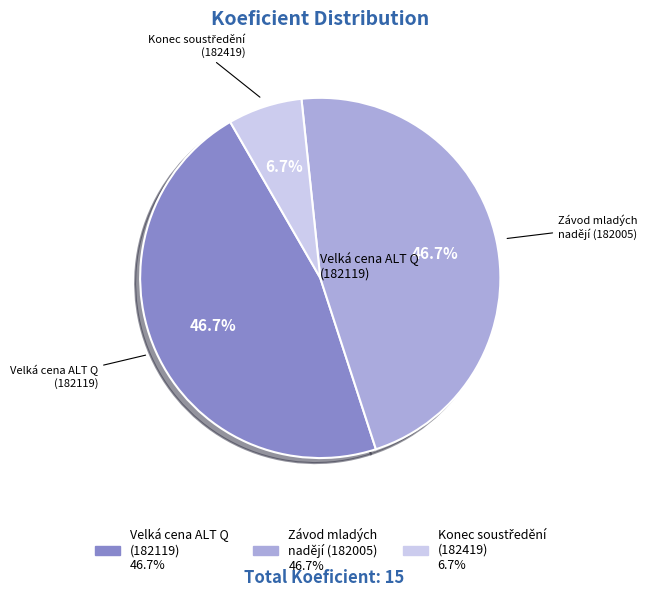

Is there any slice that represents more than half of the pie?

No